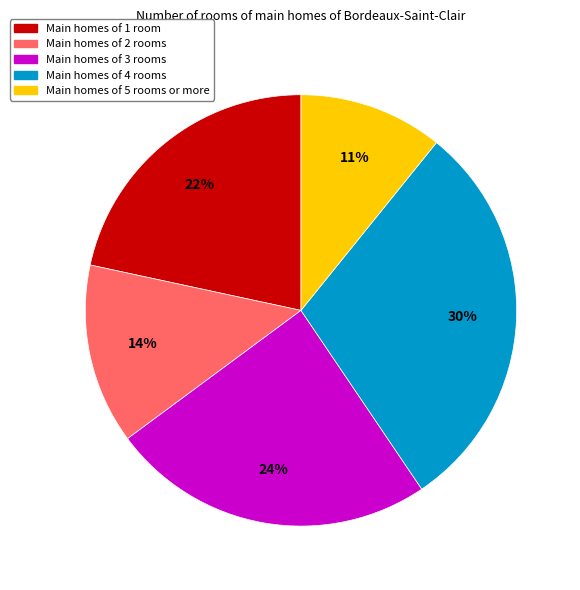

Does Main homes of 3 rooms account for over 50% of the chart?

No